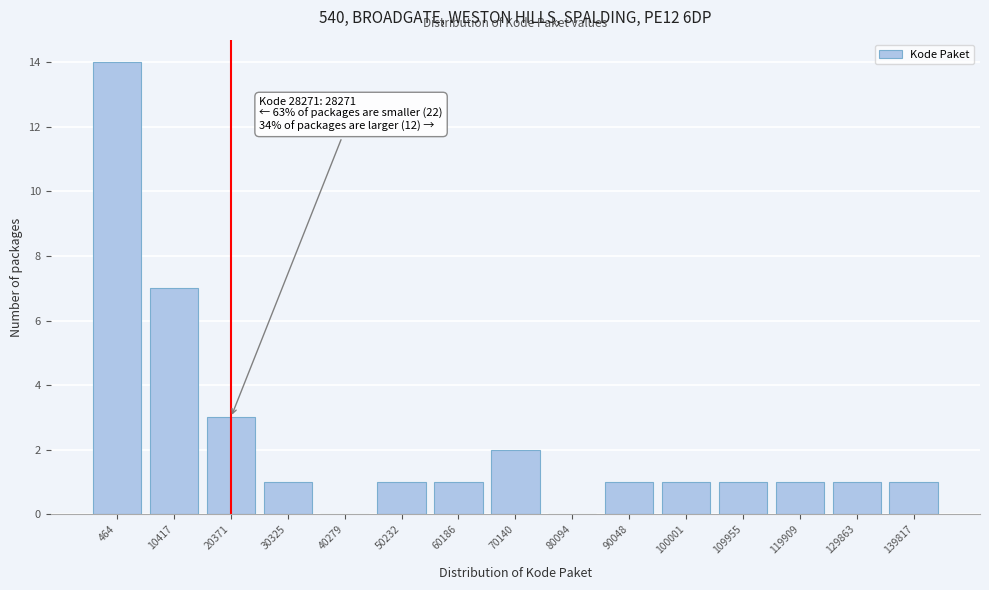

Reading left to right, what are all the values shown in this chart?

464=14	10417=7	20371=3	30325=1	40279=0	50232=1	60186=1	70140=2	80094=0	90048=1	100001=1	109955=1	119909=1	129863=1	139817=1